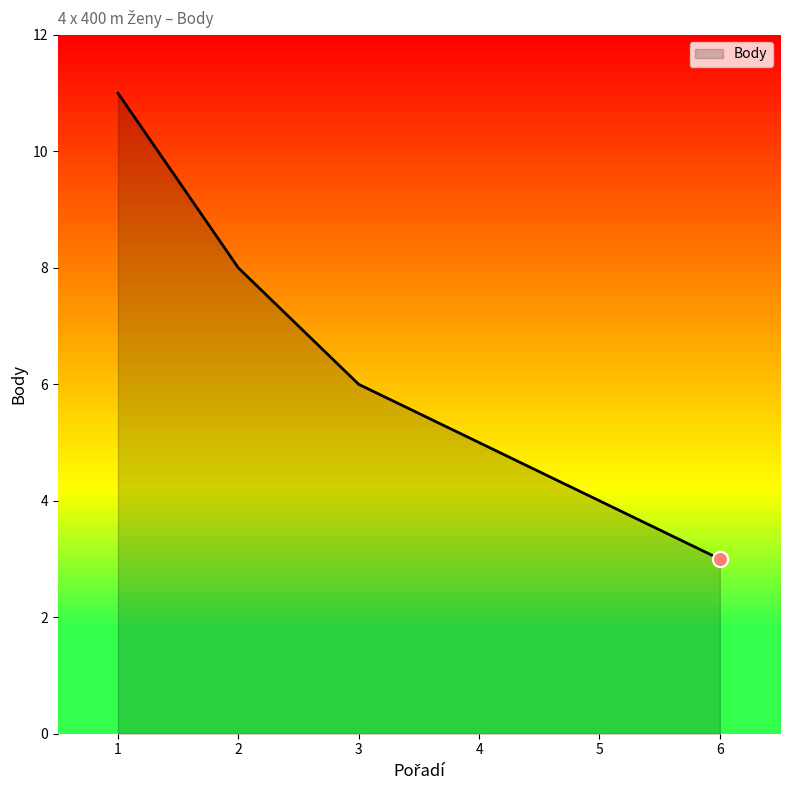

What is the change in value from 1 to 6?

-8